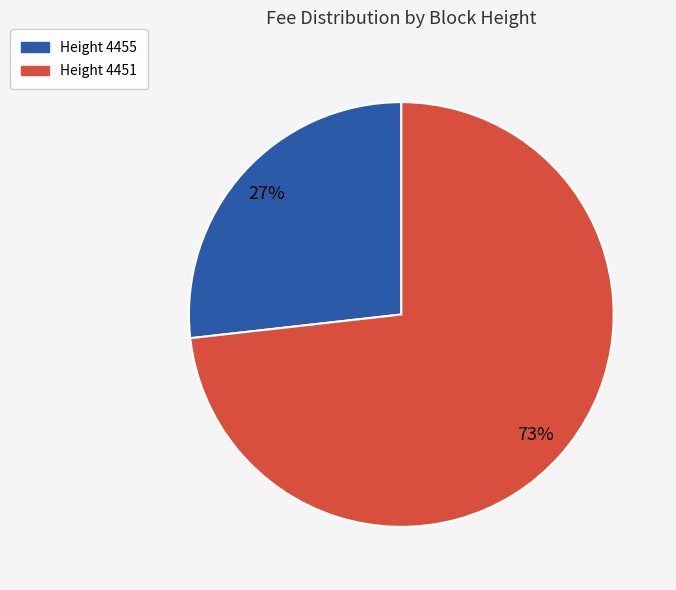

To the nearest percent, what is the average slice percentage?

50%